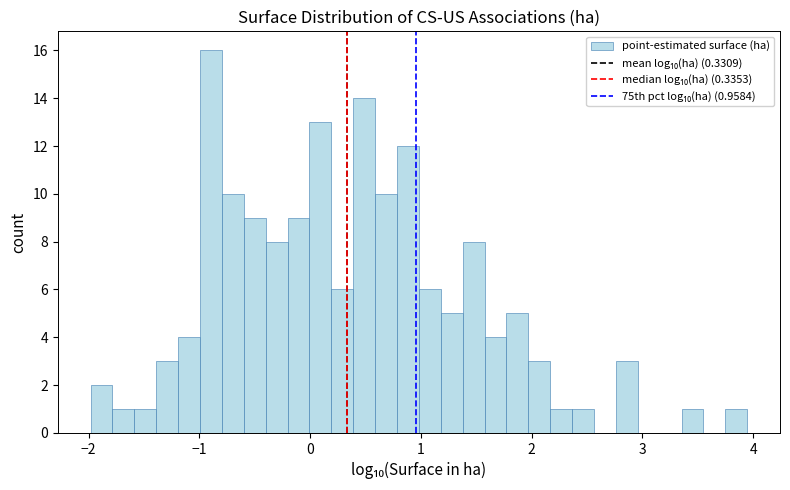

Read against the x-axis, roughly where is the centre of the tallest bar?

-0.9